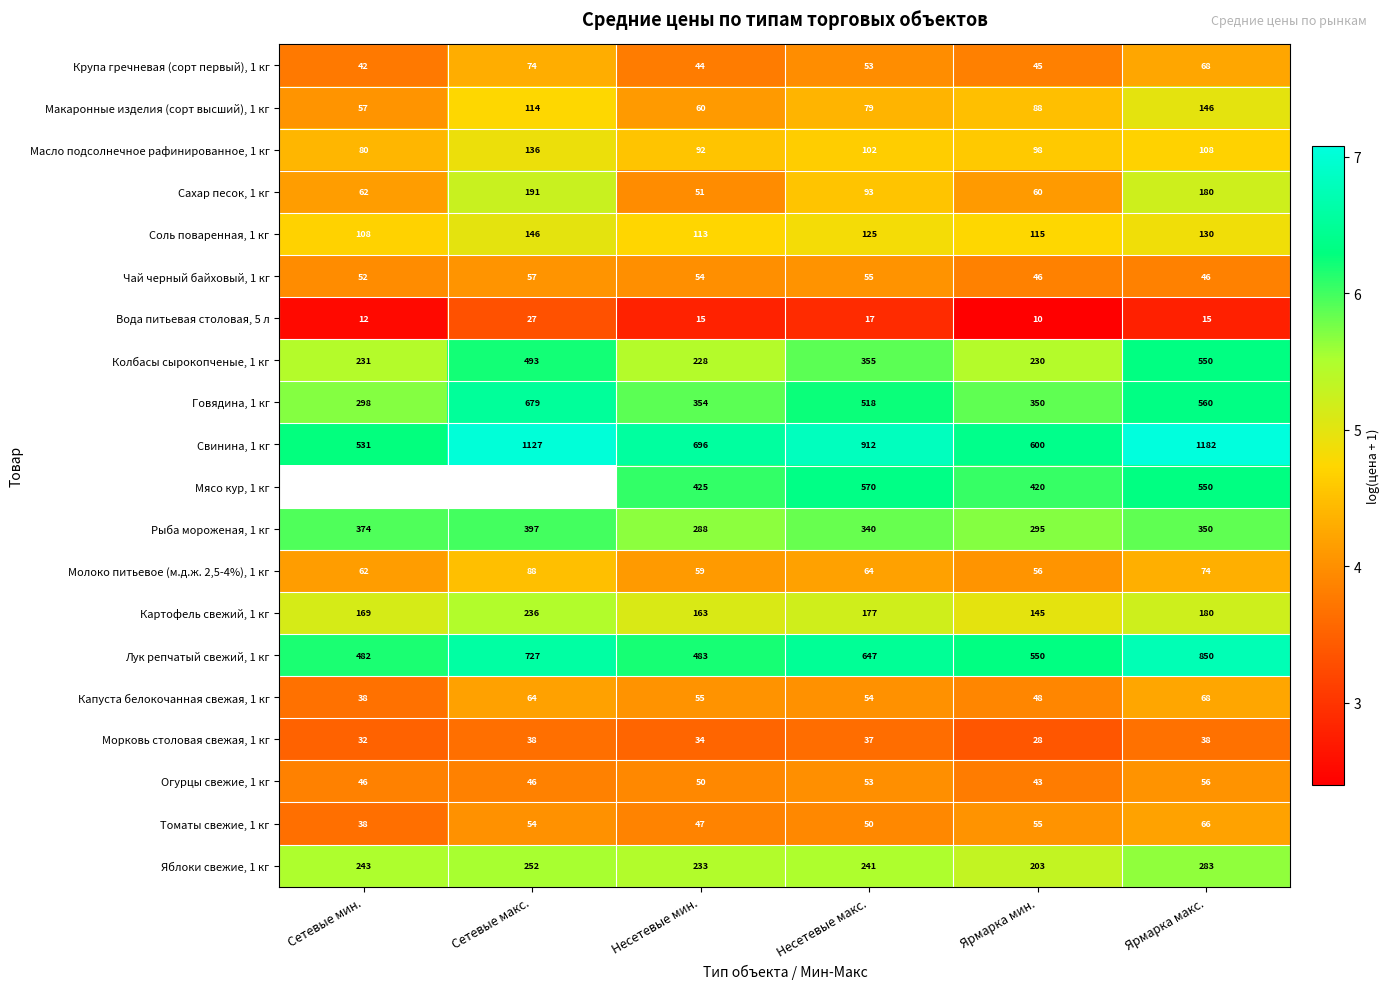

Is the value of Макаронные изделия (сорт высший), 1 кг at Ярмарка макс. greater than the value of Крупа гречневая (сорт первый), 1 кг at Несетевые мин.?

Yes